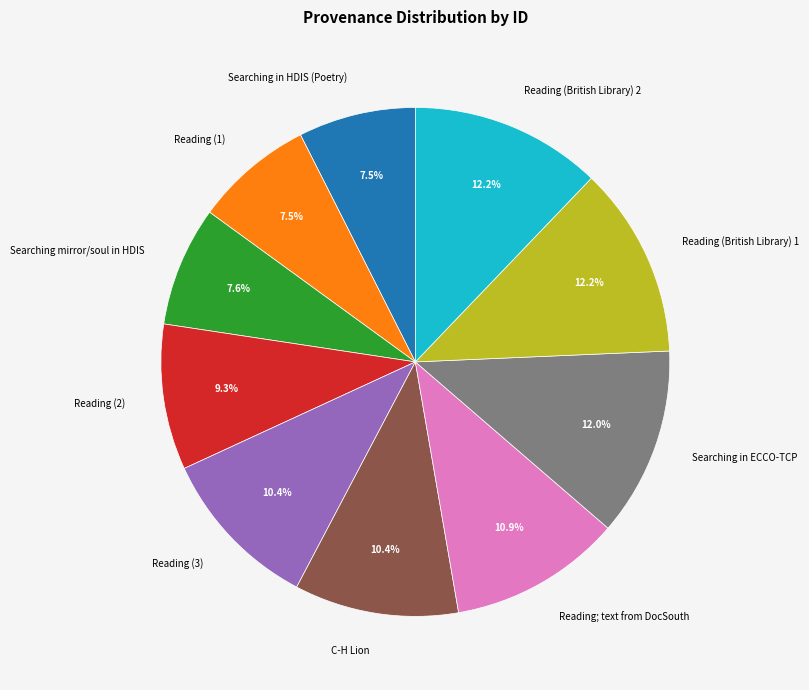

Count the number of slices in the pie.

10